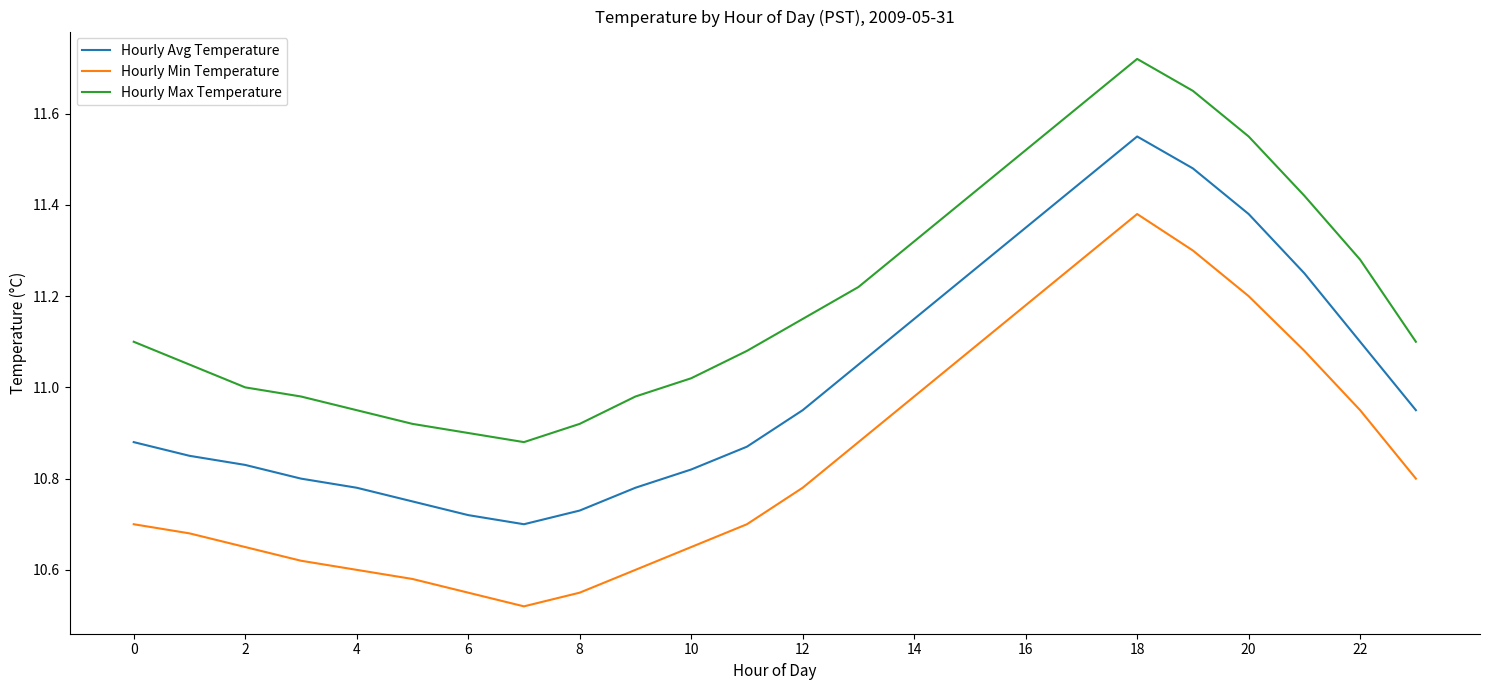

What is the difference between the maximum and minimum values in the Hourly Min Temperature series?

0.9